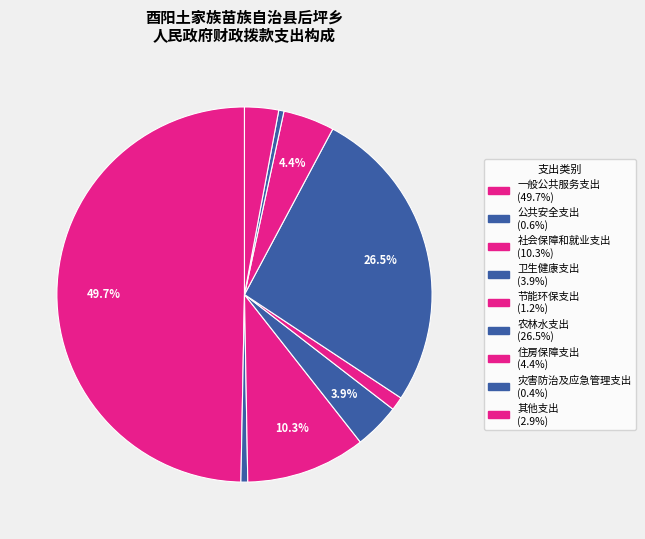

How many segments does this pie chart have?

9